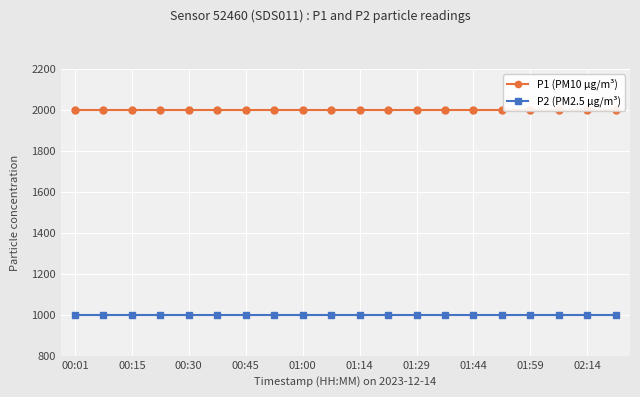

Reading left to right, extract all data points from this chart.

P1 (PM10 µg/m³): 1999.9	1999.9	1999.9	1999.9	1999.9	1999.9	1999.9	1999.9	1999.9	1999.9	1999.9	1999.9	1999.9	1999.9	1999.9	1999.9	1999.9	1999.9	1999.9	1999.9
P2 (PM2.5 µg/m³): 999.9	999.9	999.9	999.9	999.9	999.9	999.9	999.9	999.9	999.9	999.9	999.9	999.9	999.9	999.9	999.9	999.9	999.9	999.9	999.9